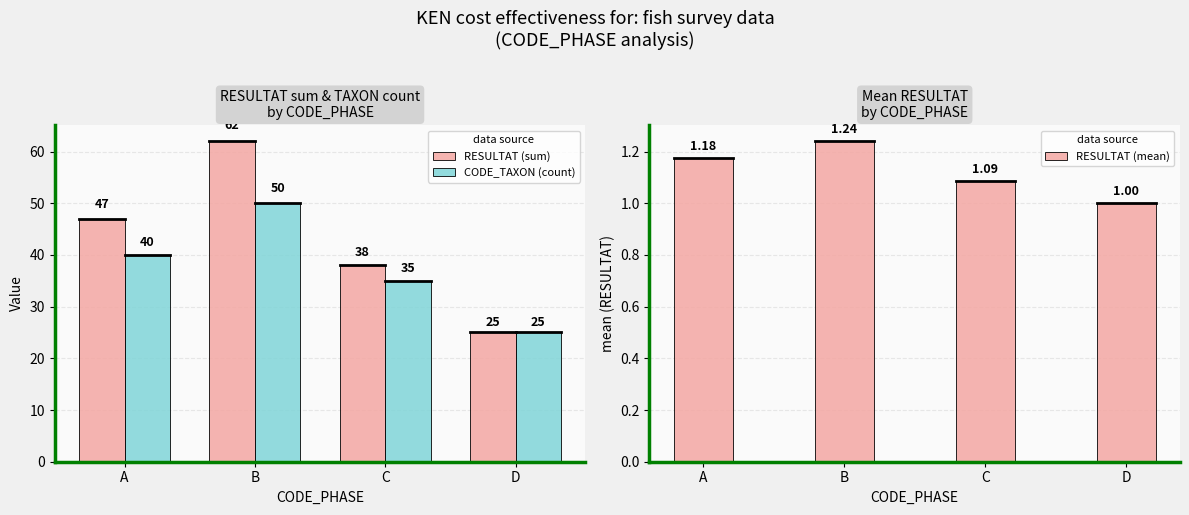

List the labels in order of RESULTAT (mean) value, smallest first.

D, C, A, B